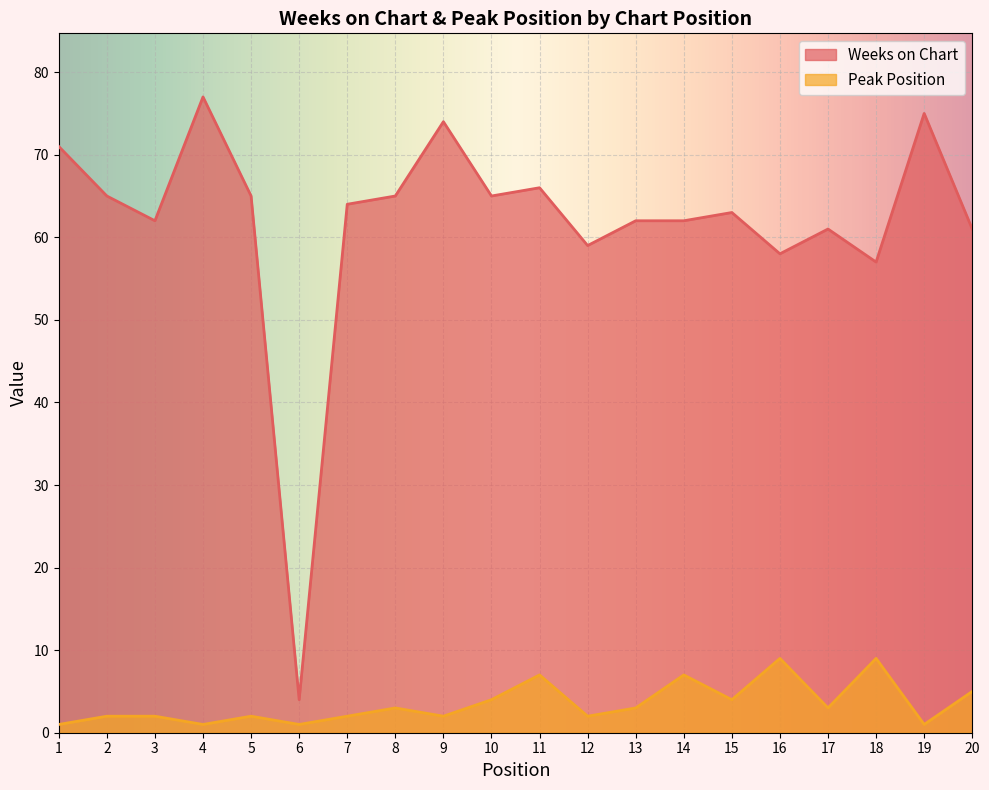

True or false: Peak Position has a value of 2 at 2.

True